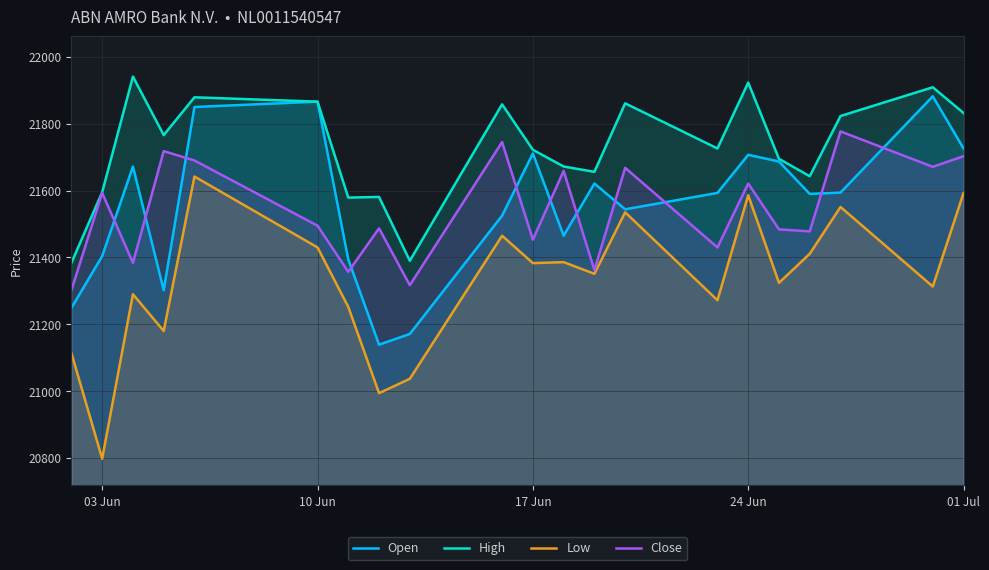

List the series in order of their peak value, lowest first.

Low, Close, Open, High